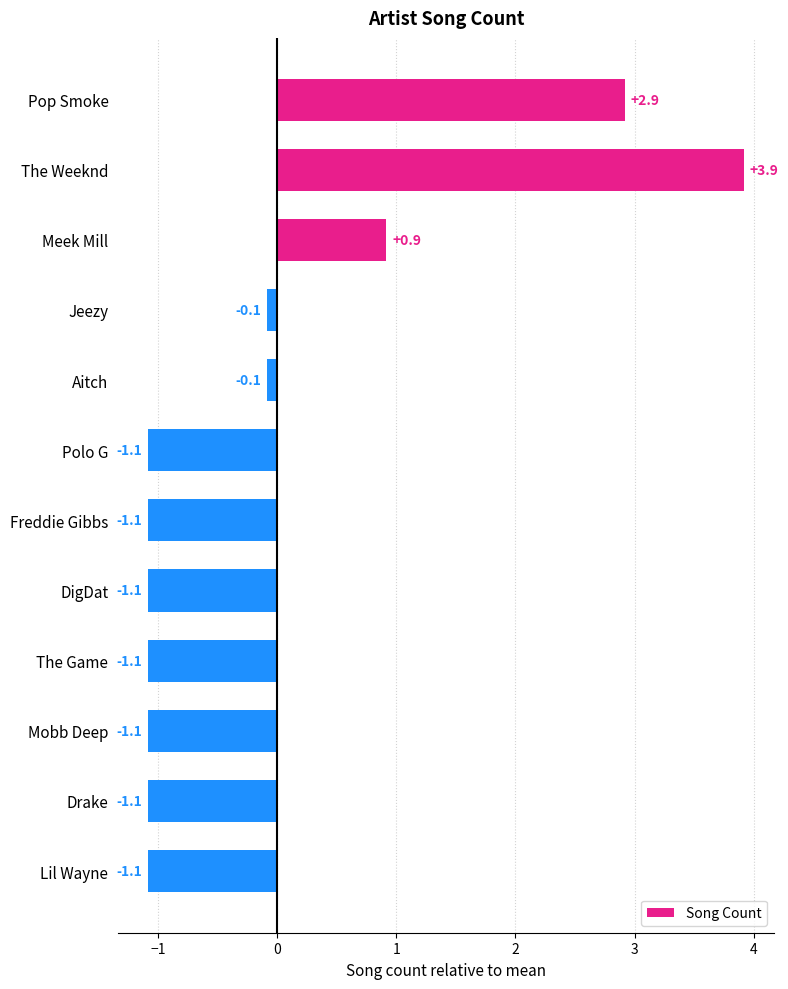

The chart shows a value of -0.6 at Mobb Deep. True or false?

False